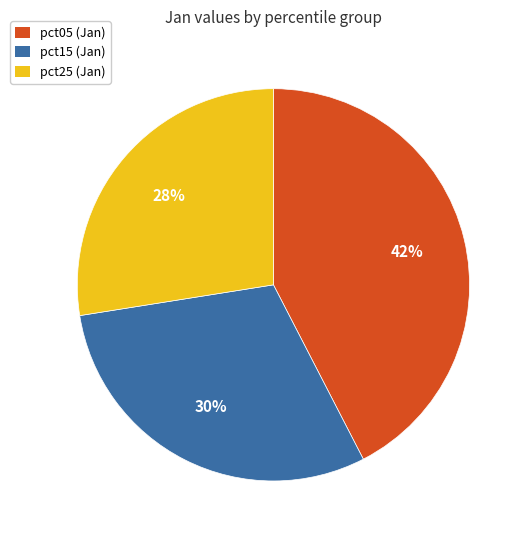

How many segments does this pie chart have?

3